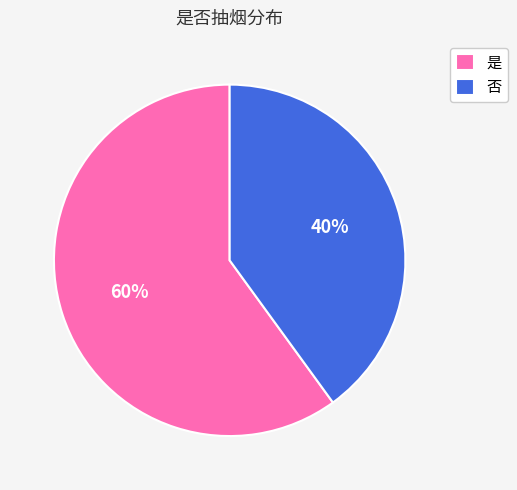

Does any single category account for the majority?

Yes